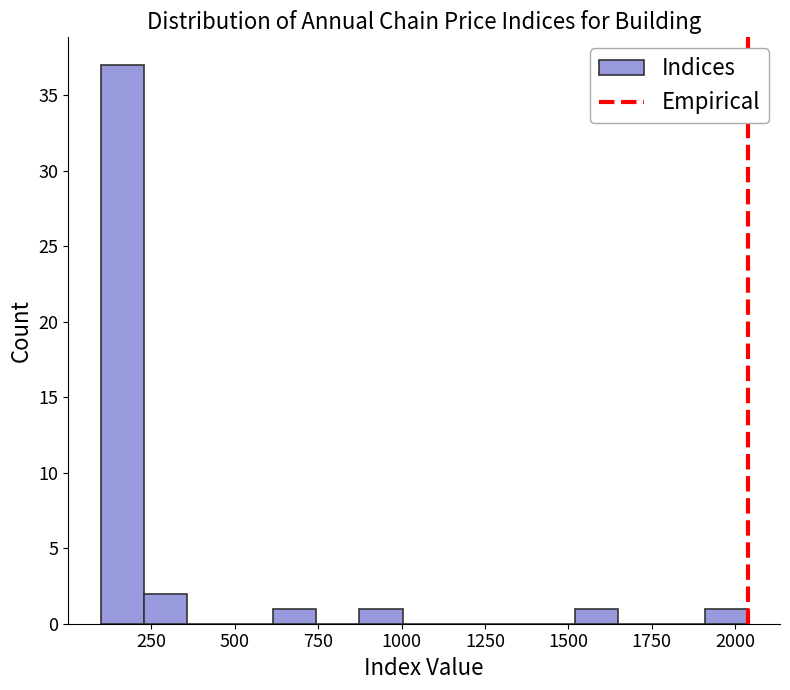

Around what value on the x-axis is the tallest bar? Give the approximate position of its centre, as read against the axis.

150